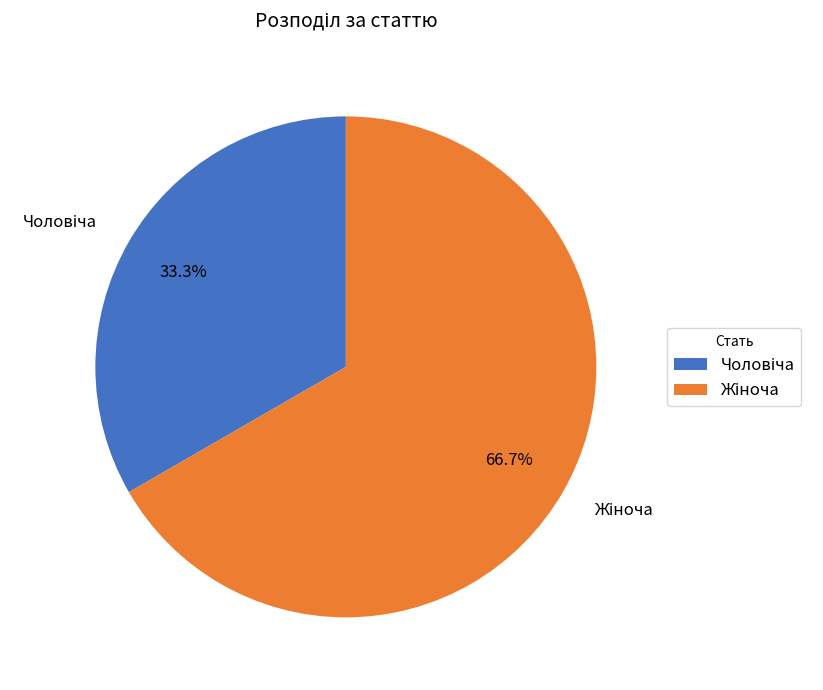

Does any single category account for the majority?

Yes